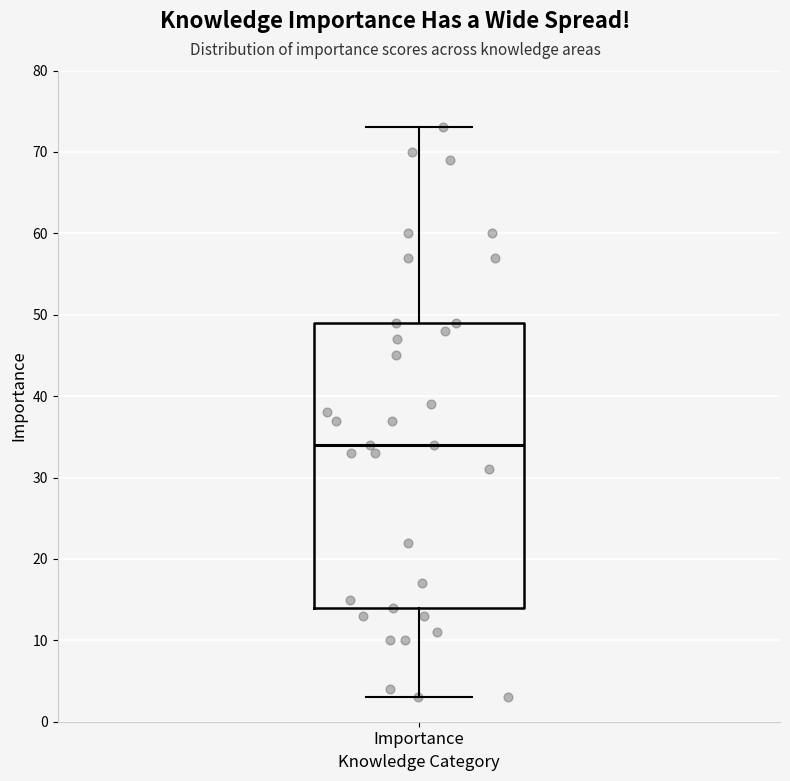

Transcribe this box plot: give where the median line is, the range the box spans, and where the two whiskers end, as read against the y-axis. The values are not printed on the chart, so give them approximately, as read against the axis.

median 34, box 14 to 49, whiskers 3 to 73